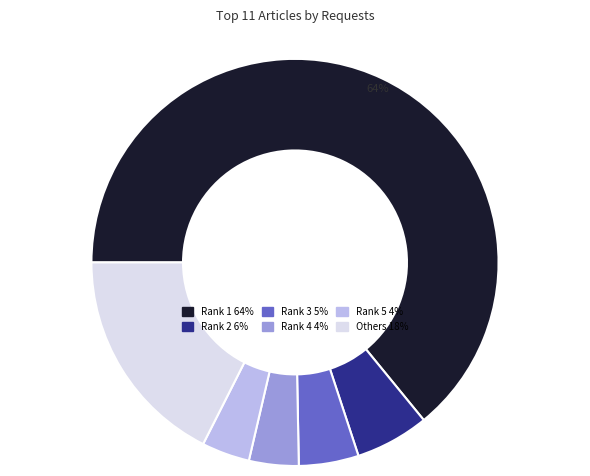

Is there any slice that represents more than half of the pie?

Yes